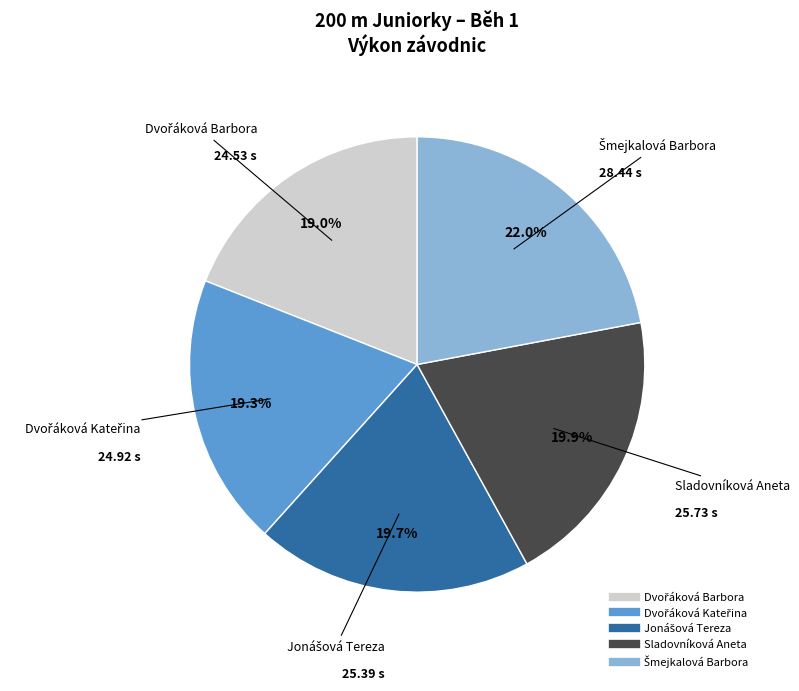

Is there a majority slice in this chart?

No